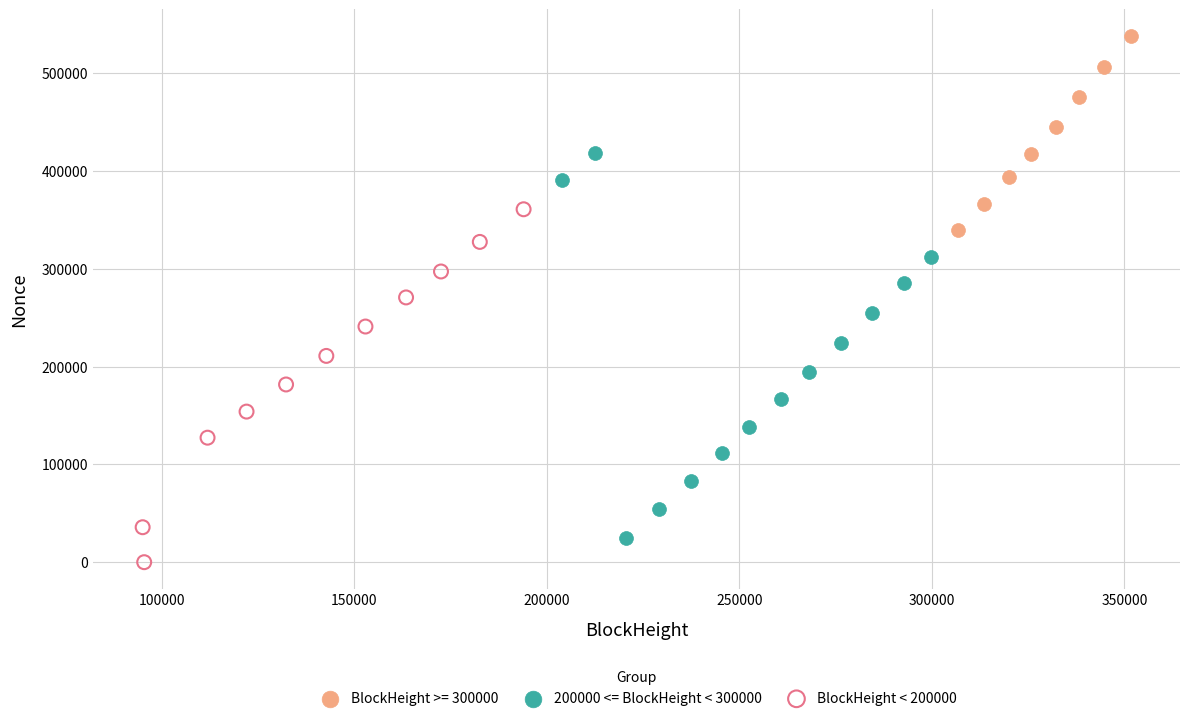

Which series reaches the maximum Y coordinate?

BlockHeight >= 300000